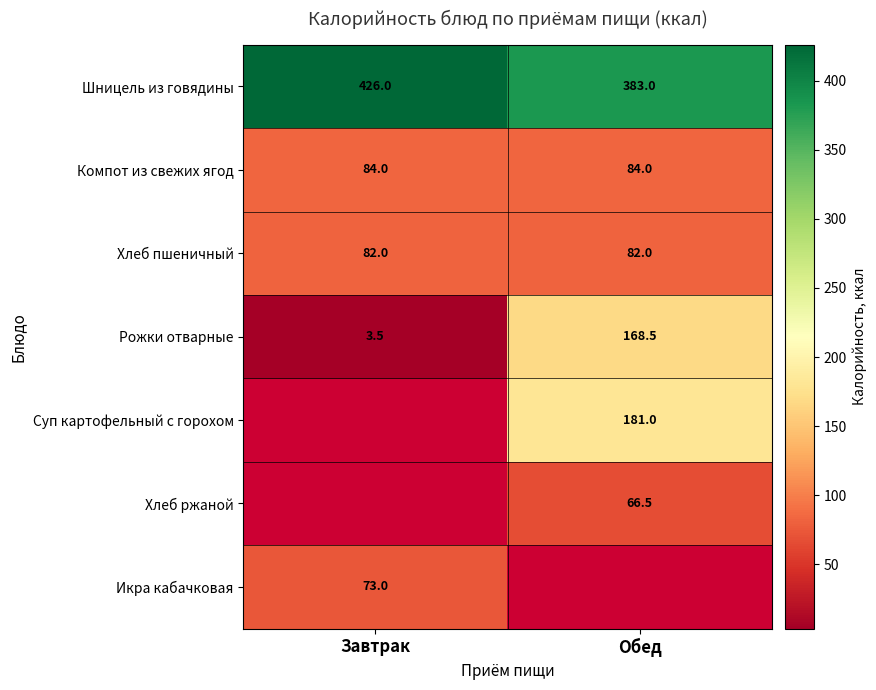

What is the sum of all Рожки отварные values?

172.0